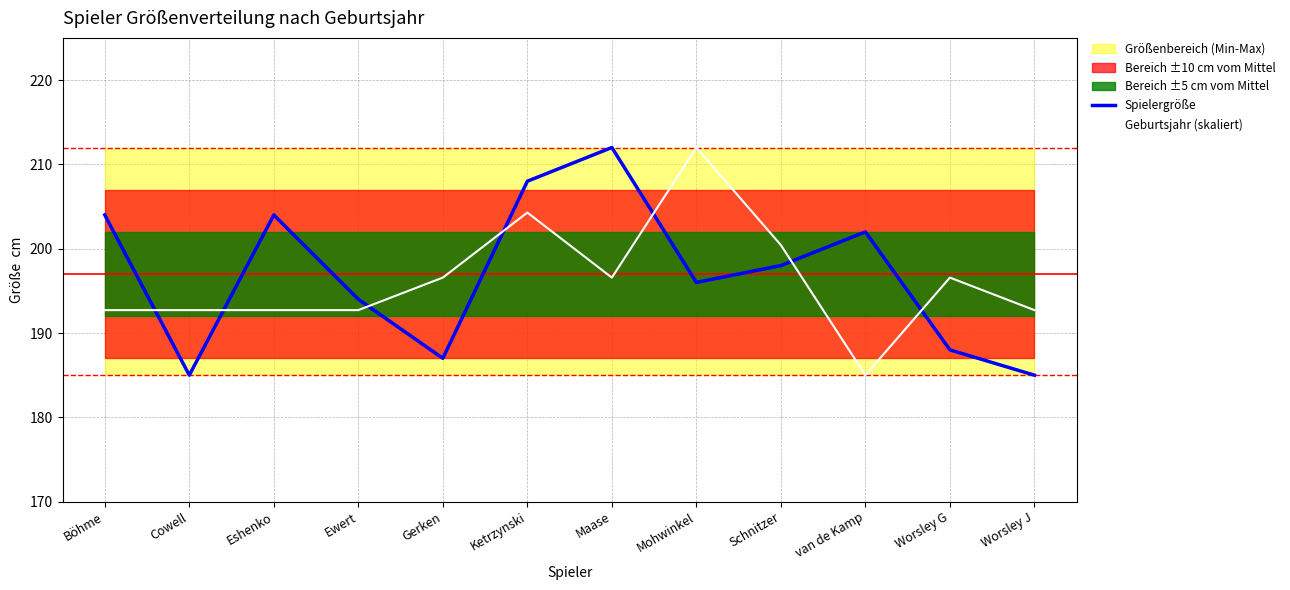

What is the value of the Spielergröße point at the 8th from the left?

196.0